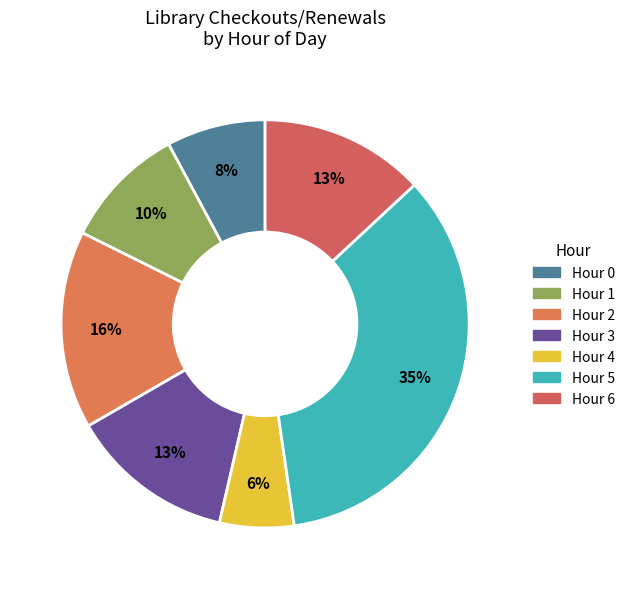

How many segments does this pie chart have?

7